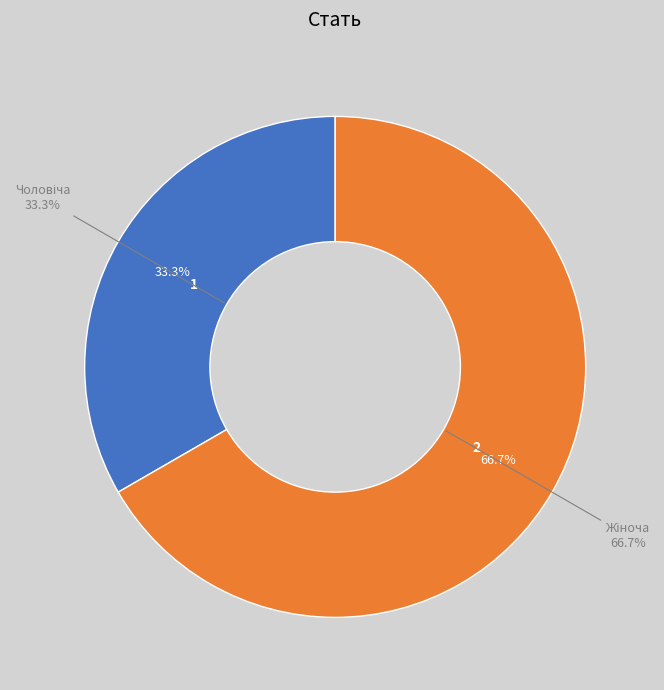

Count the number of slices in the pie.

2